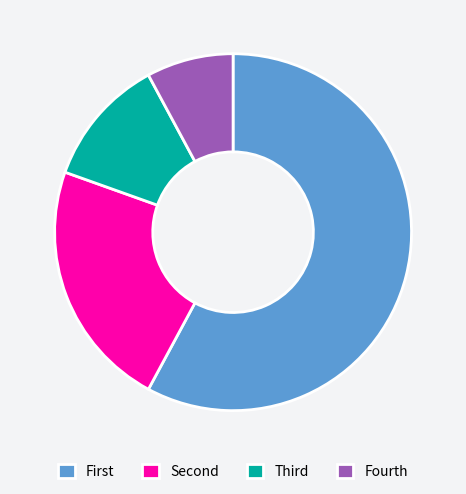

Is there a majority slice in this chart?

Yes